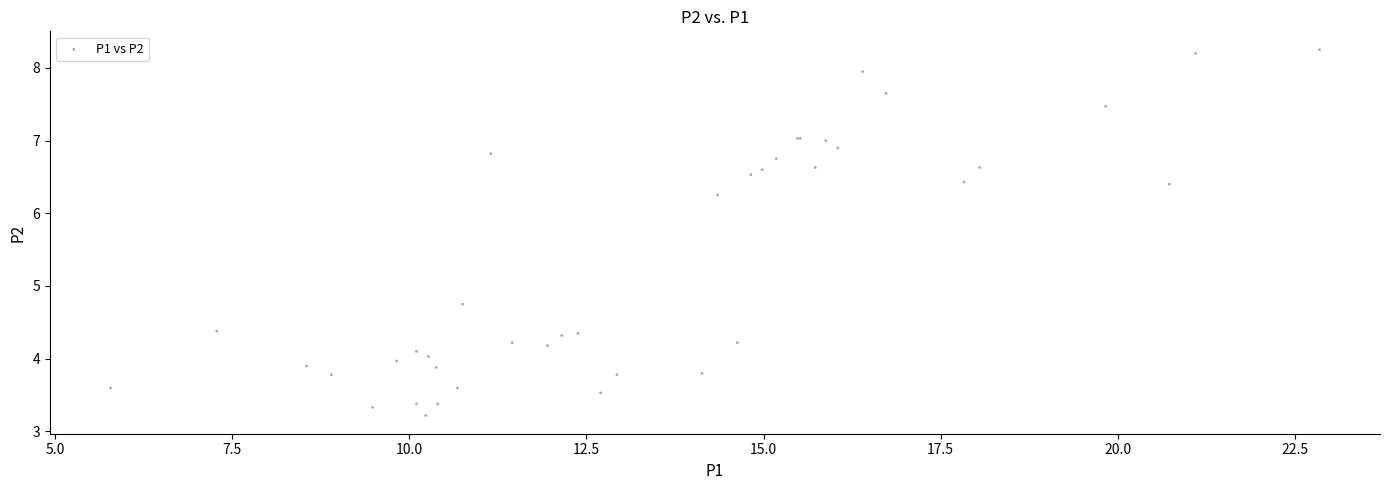

What Y value in the scatter plot is closest to 5?

4.8